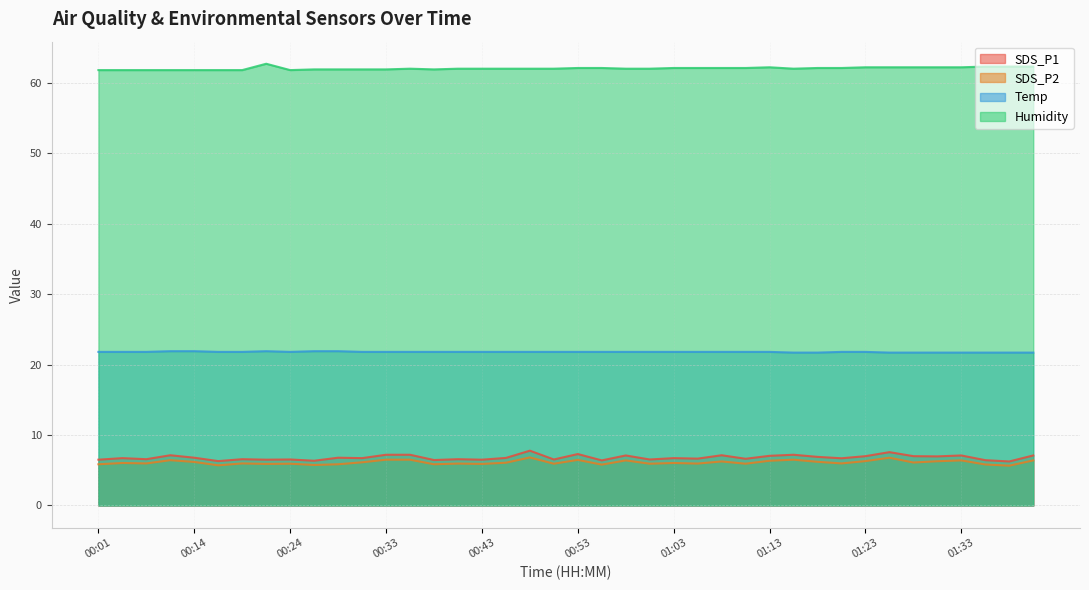

How many interior local valleys does the Humidity series have?

3